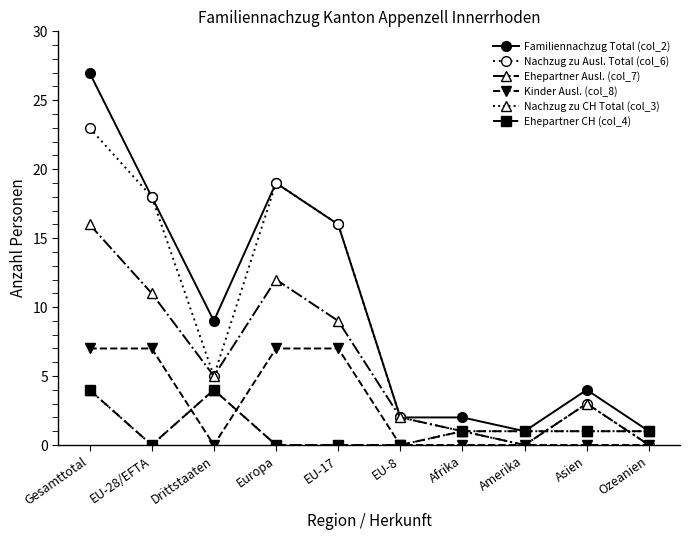

Where does the Familiennachzug Total (col_2) series first go above 9?

Gesamttotal